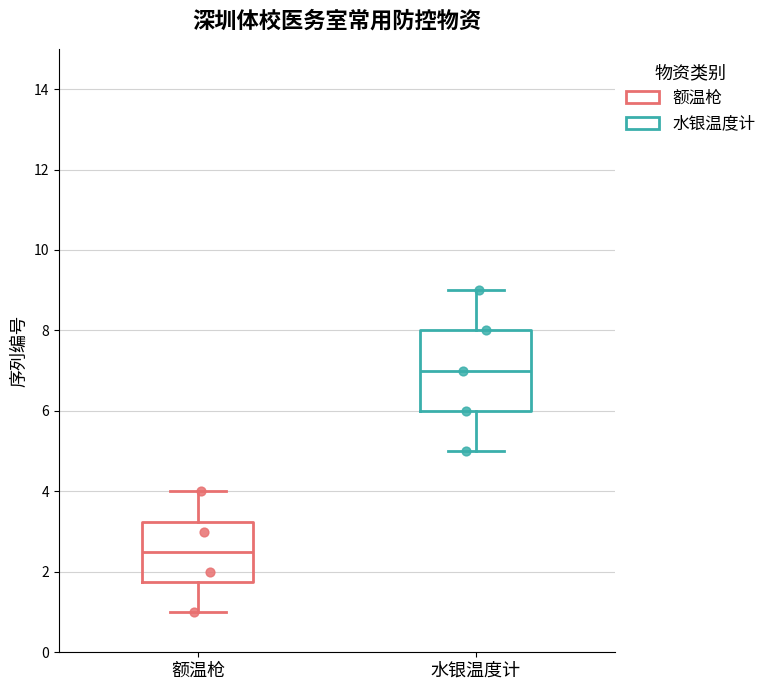

Which box's median line is the lowest?

额温枪